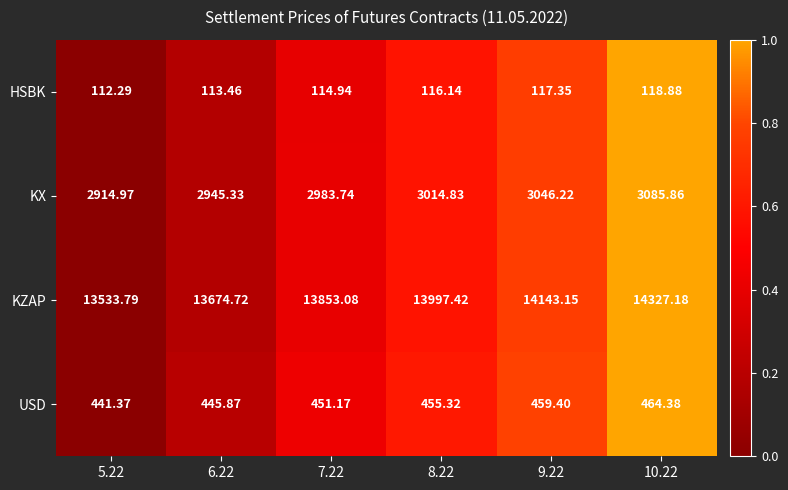

List the series in order of their peak value, highest first.

KZAP, KX, USD, HSBK